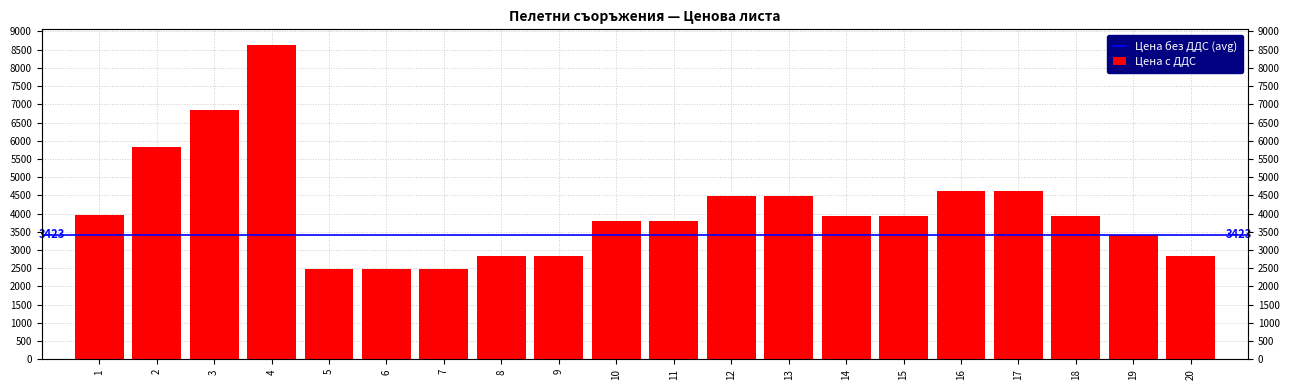

How many bars are there in total?

20